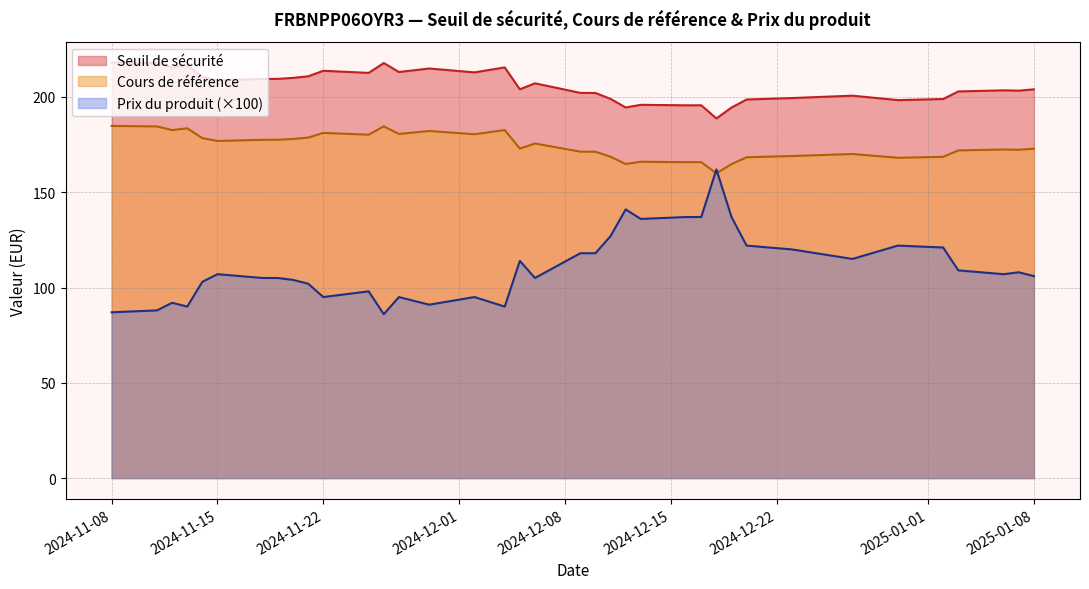

True or false: Prix du produit (×100) and Seuil de sécurité cross at least once.

False